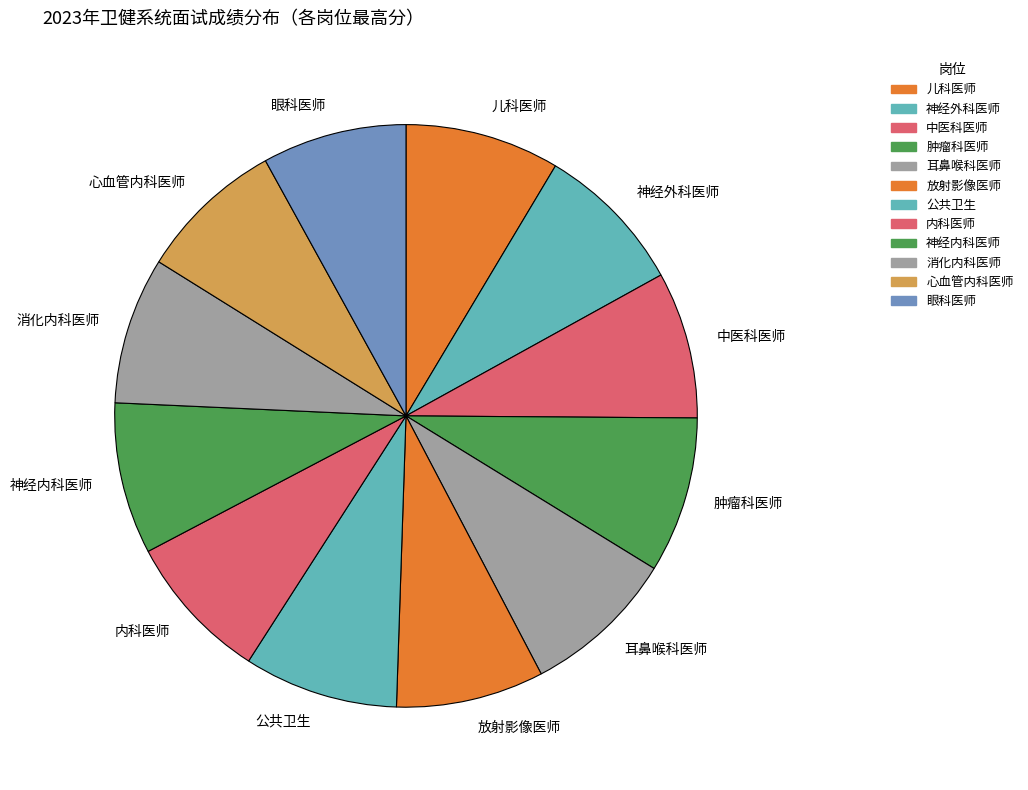

What is the ratio of the value at 耳鼻喉科医师 to the value at 神经外科医师?

1.0